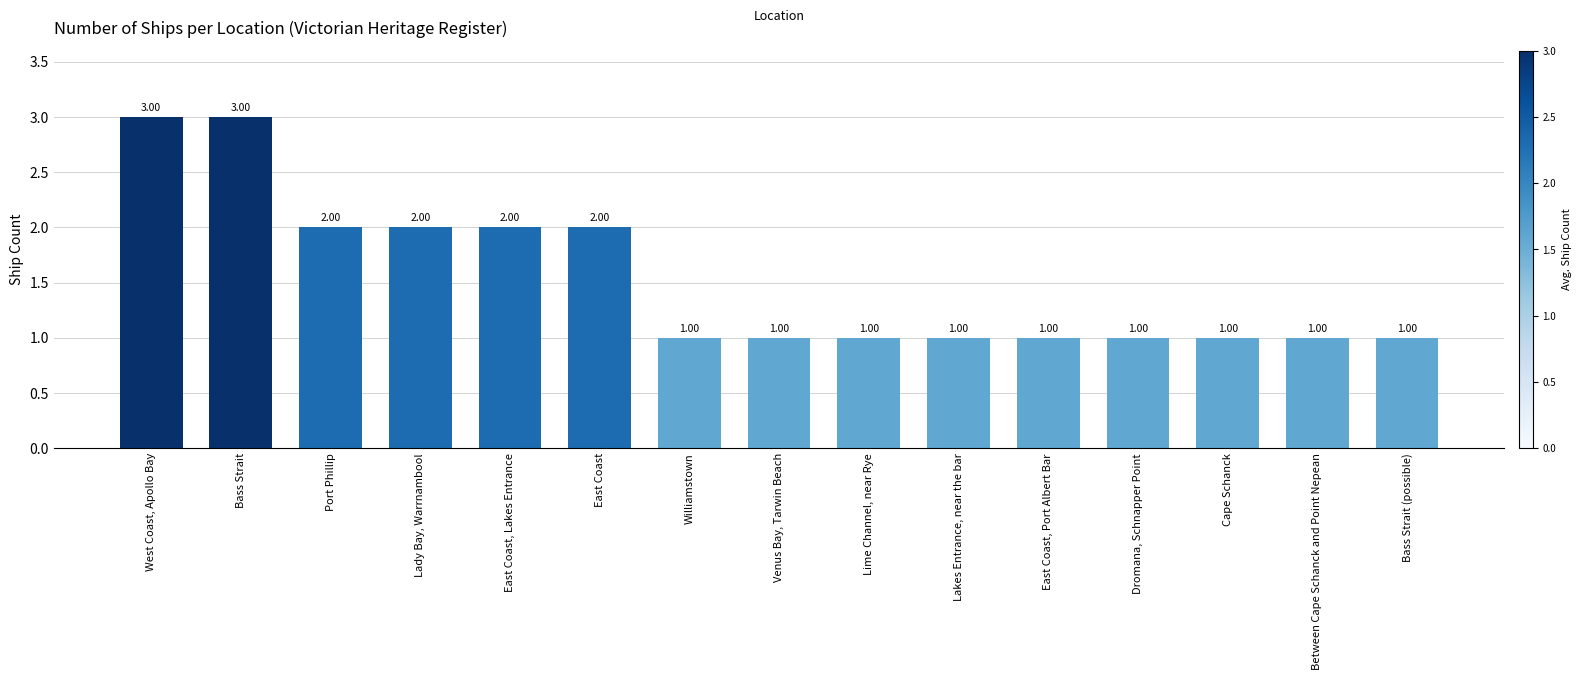

Is it true that the value at Williamstown is 1?

True